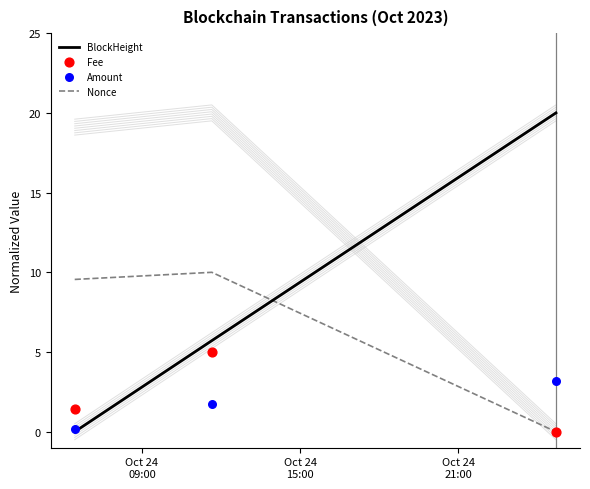

What is the maximum value for Nonce?

10.0